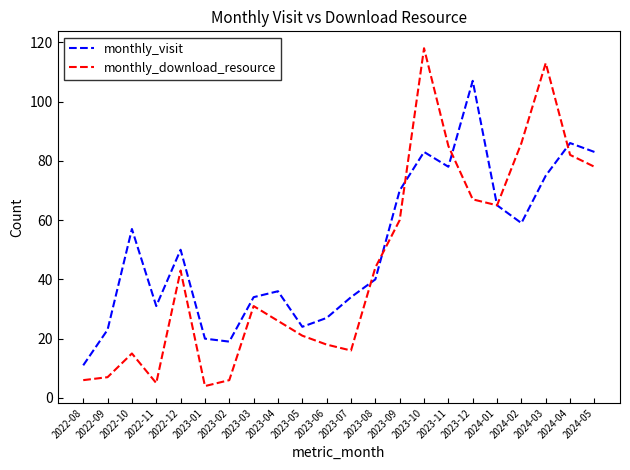

Does the chart display data point markers on the line(s)?

No